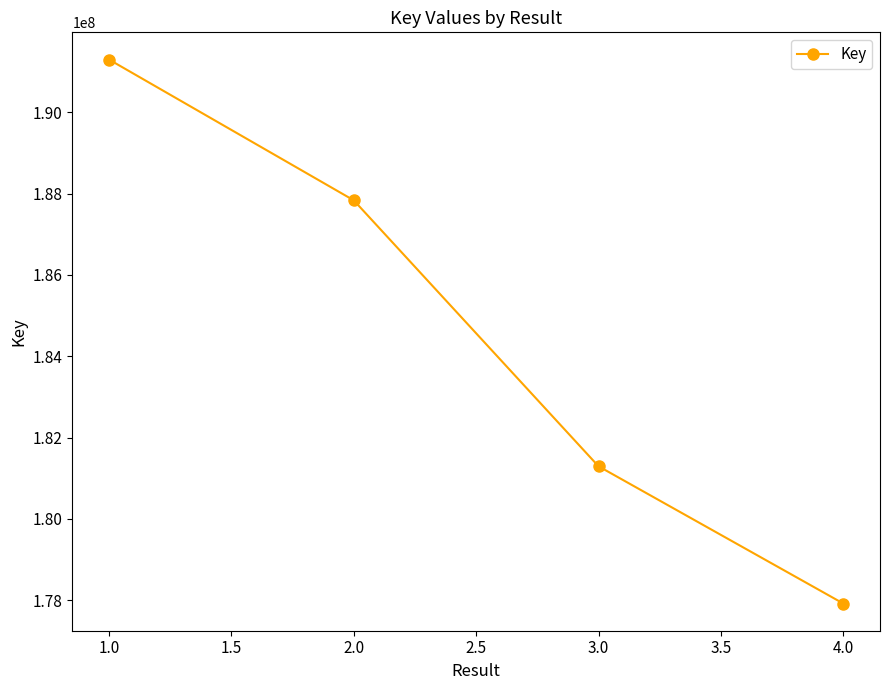

What position from the left is 2.0?

2